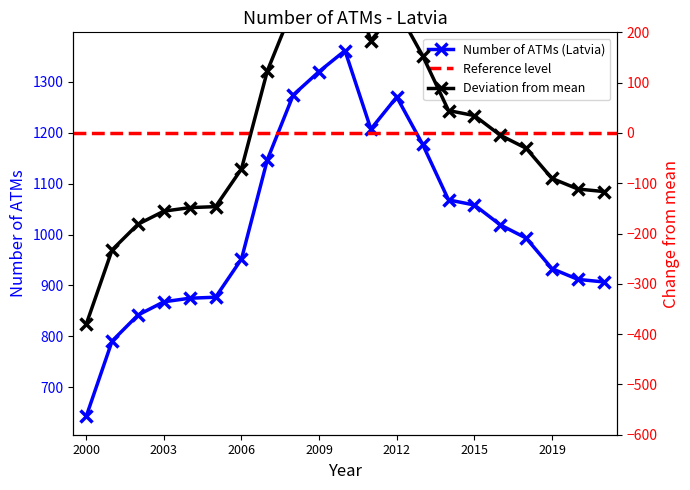

Does the chart have visible grid lines?

No